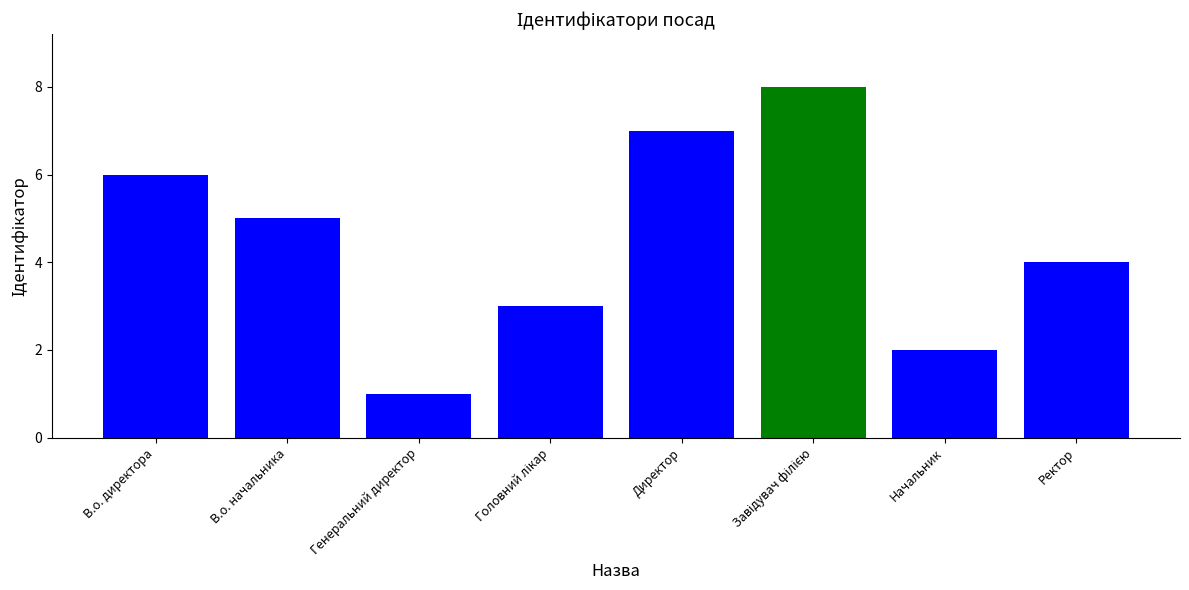

How many bars are there in total?

8